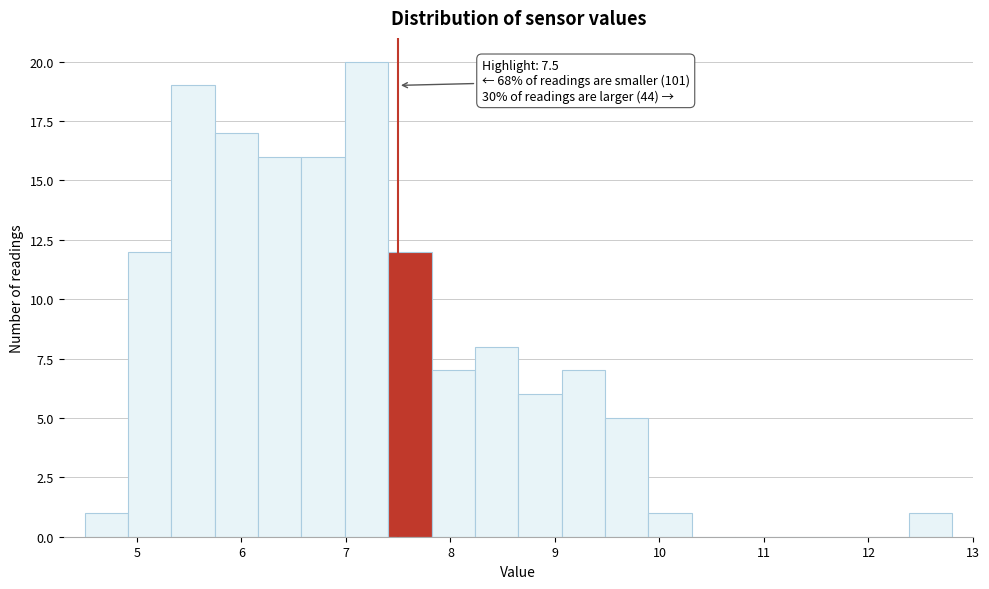

Over which range of the x-axis is the bar tallest?

7.0 to 7.4